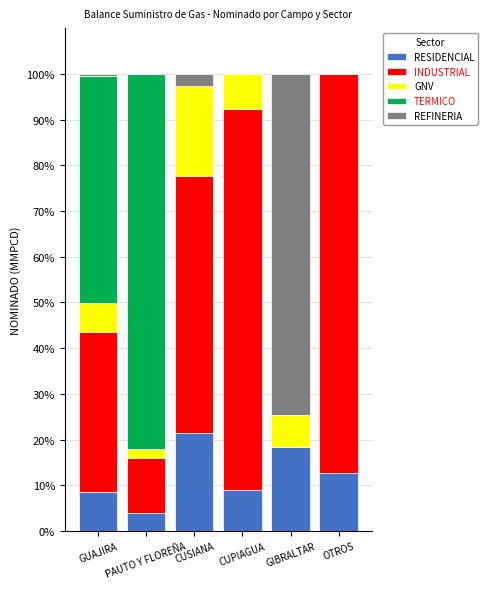

What is the maximum value for RESIDENCIAL?

21.4